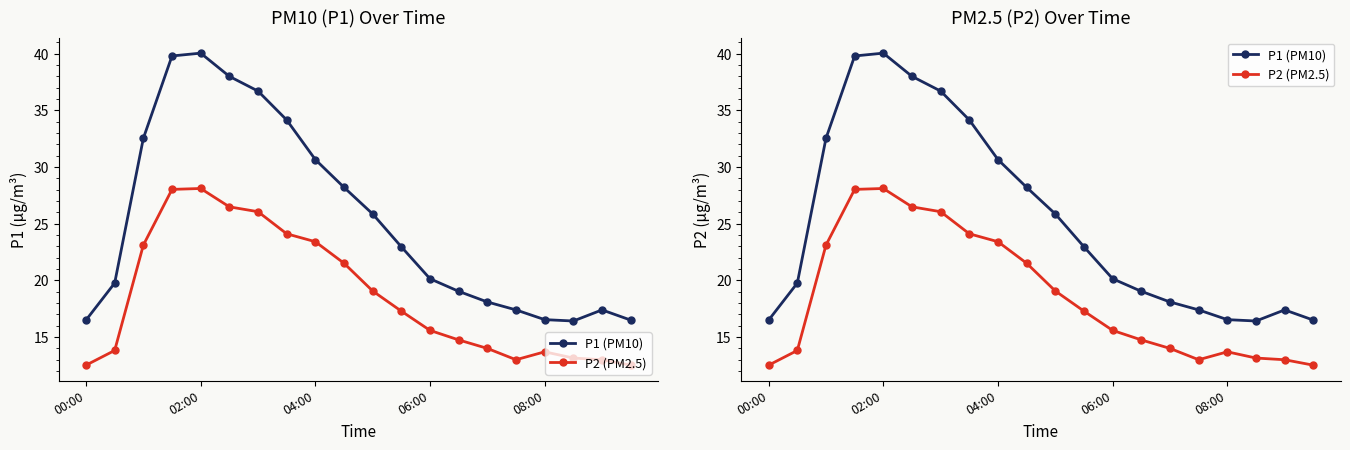

What is the difference between the maximum and minimum values in the P1 (PM10) series?

23.6